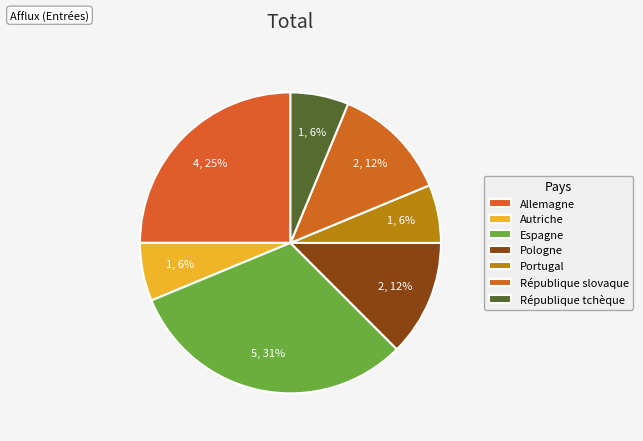

How many slices are in this pie chart?

7